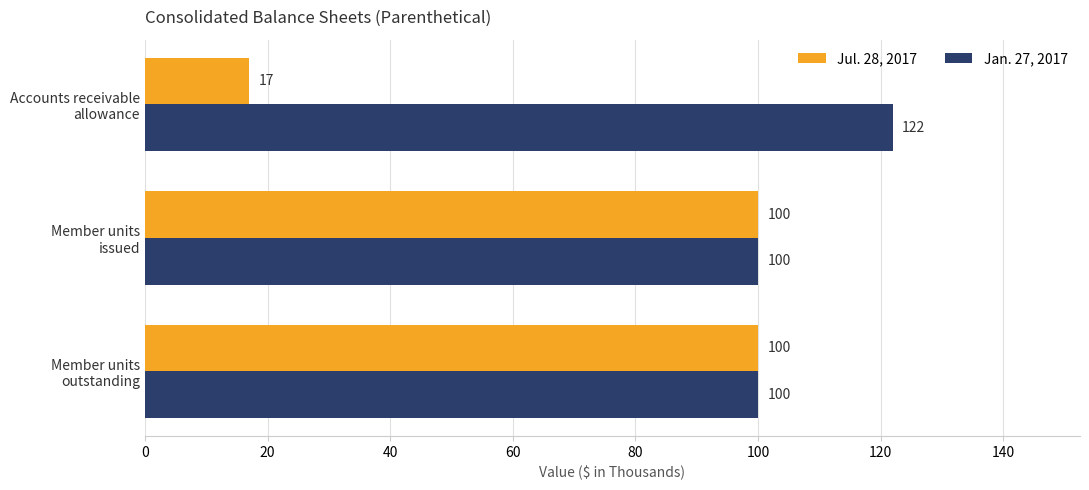

At how many categories does at least one series exceed 85?

3